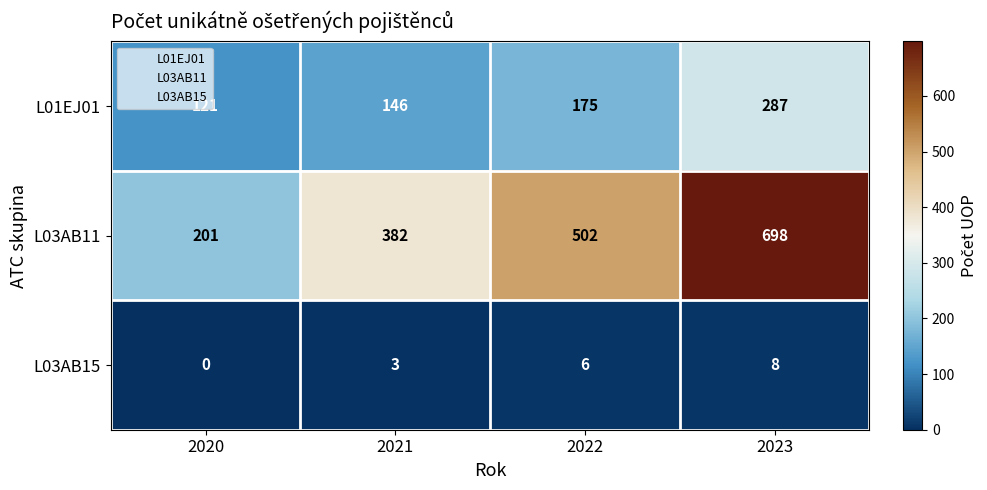

What is the spread (max minus min) of values at 2021?

379